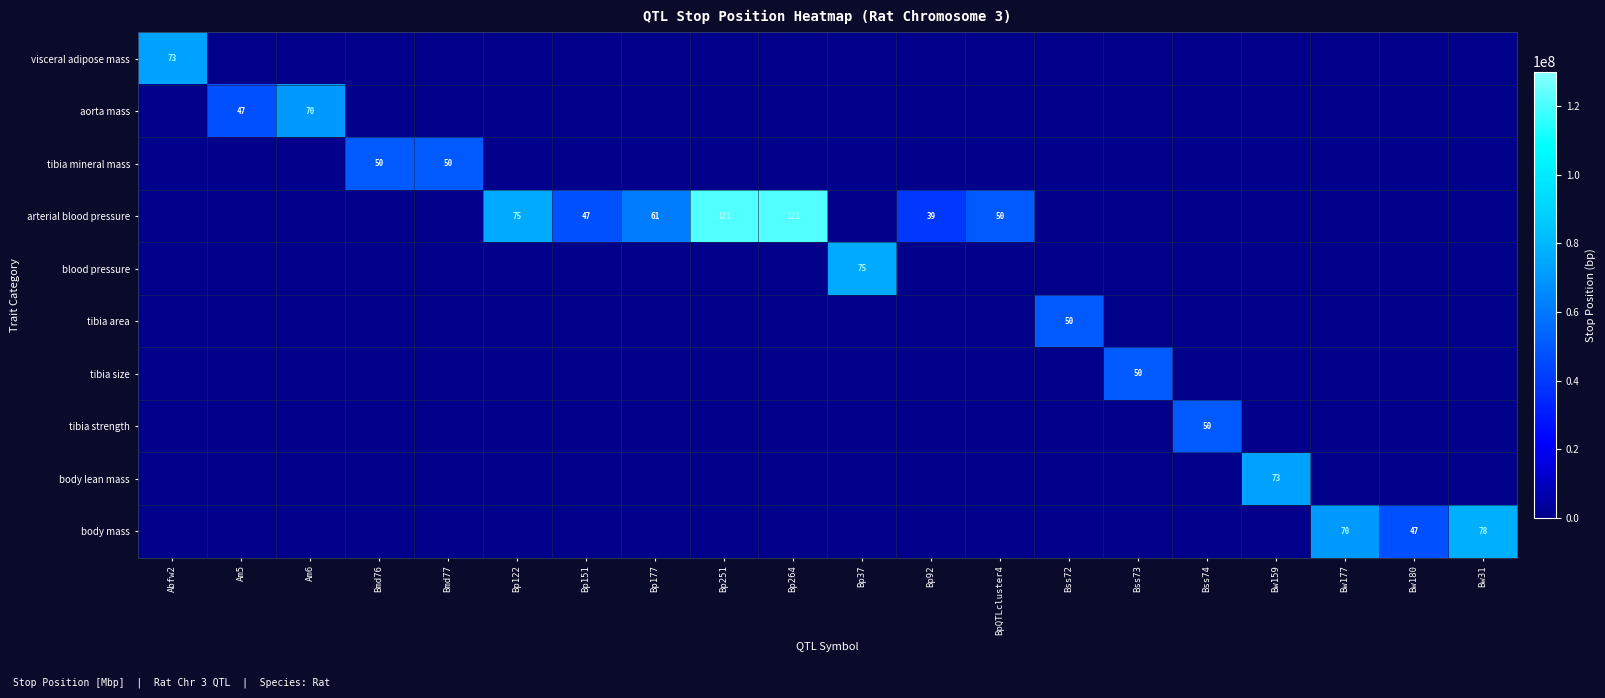

At which label is tibia area closest to 25151443?

Abfw2